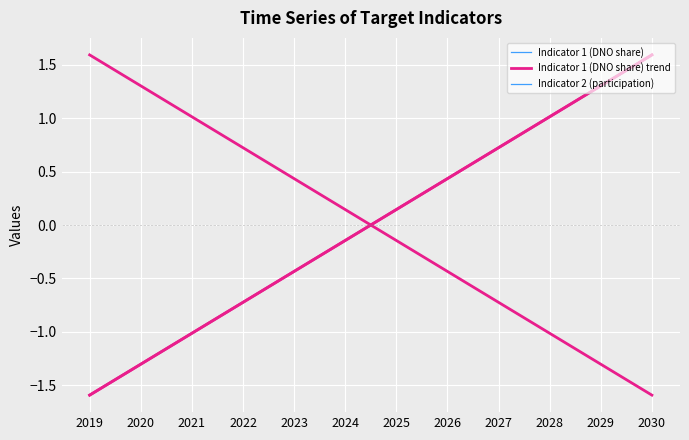

How many lines are shown in the chart?

6